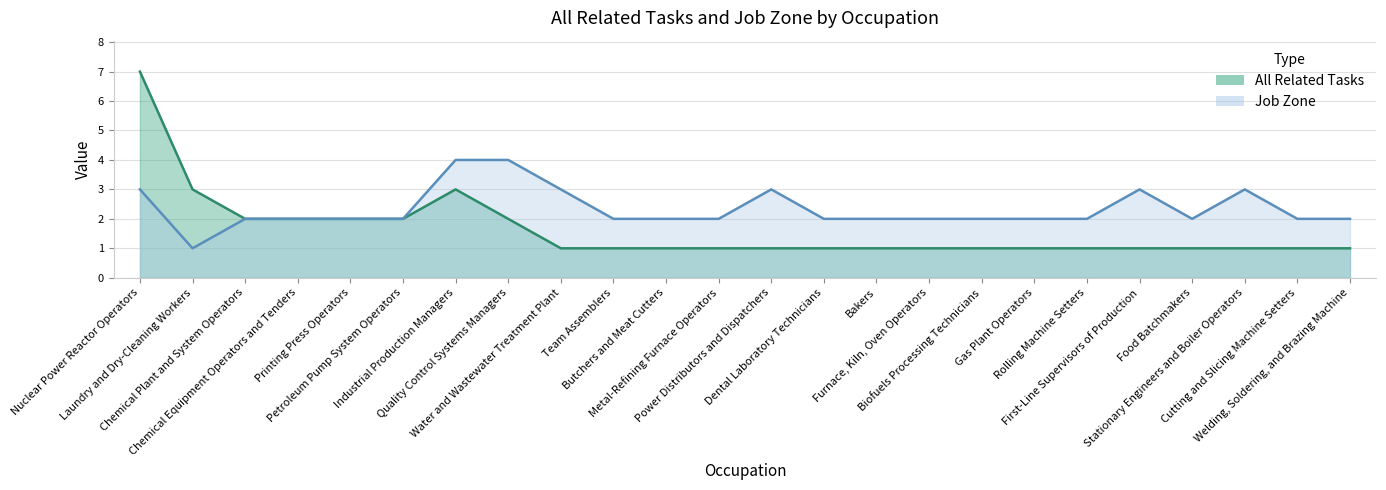

What position from the left is Petroleum Pump System Operators?

6